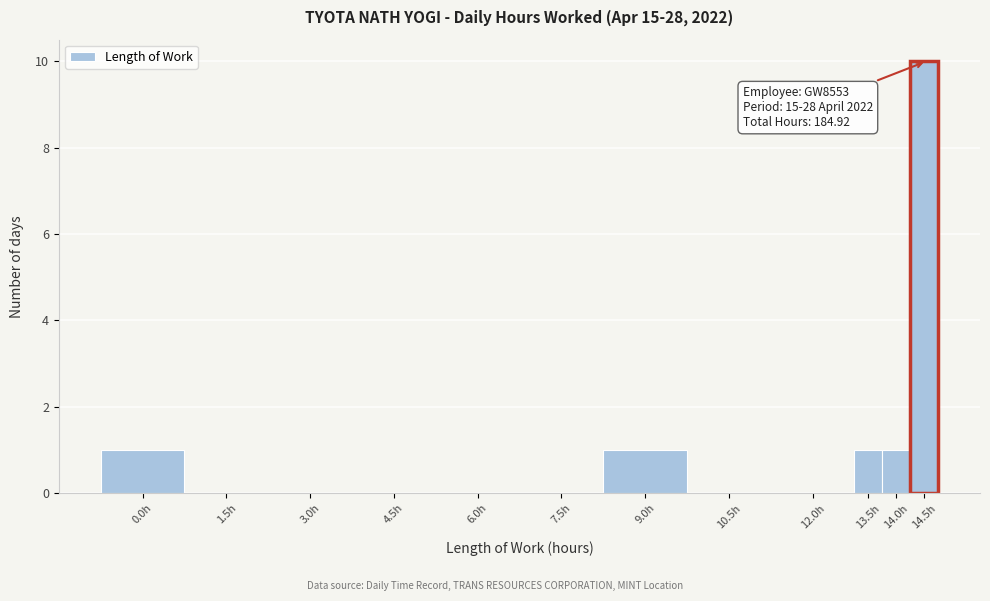

Reading left to right, extract all data points from this chart.

0.0h=1	1.5h=0	3.0h=0	4.5h=0	6.0h=0	7.5h=0	9.0h=1	10.5h=0	12.0h=0	13.5h=1	14.0h=1	14.5h=10